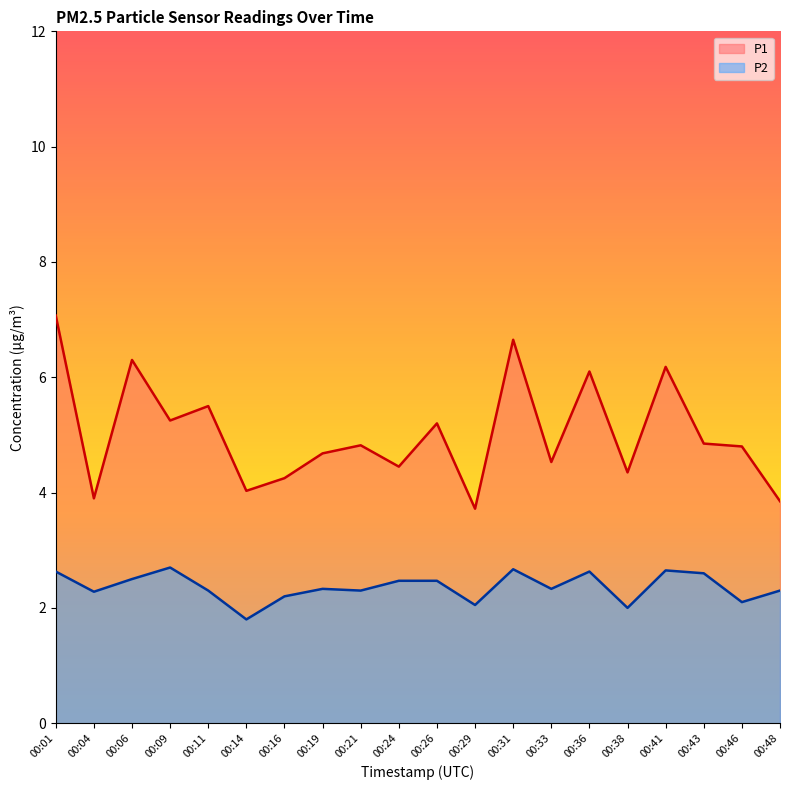

What is the maximum value shown in the chart?

7.1